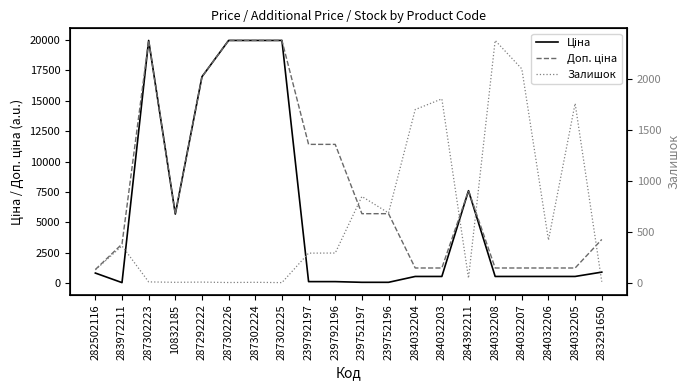

What is the lowest value of the Ціна series?

32.0